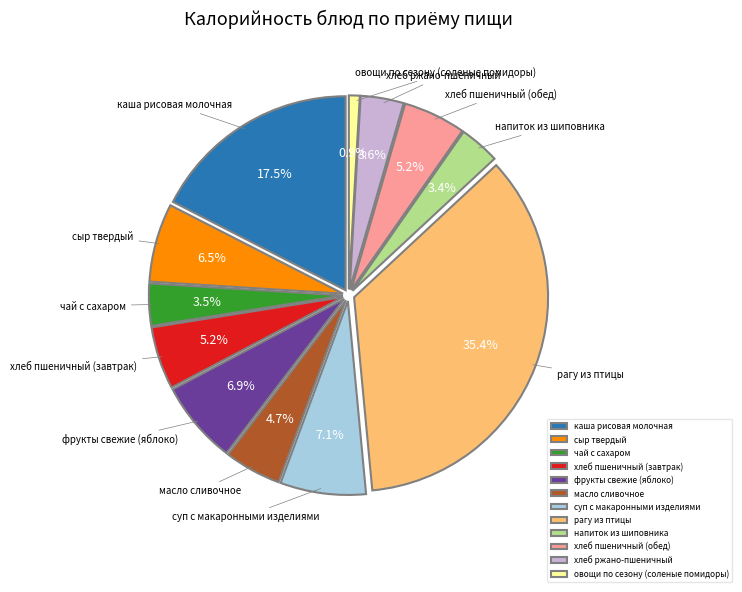

Approximately how many times larger is the value at масло сливочное compared to сыр твердый?

0.7